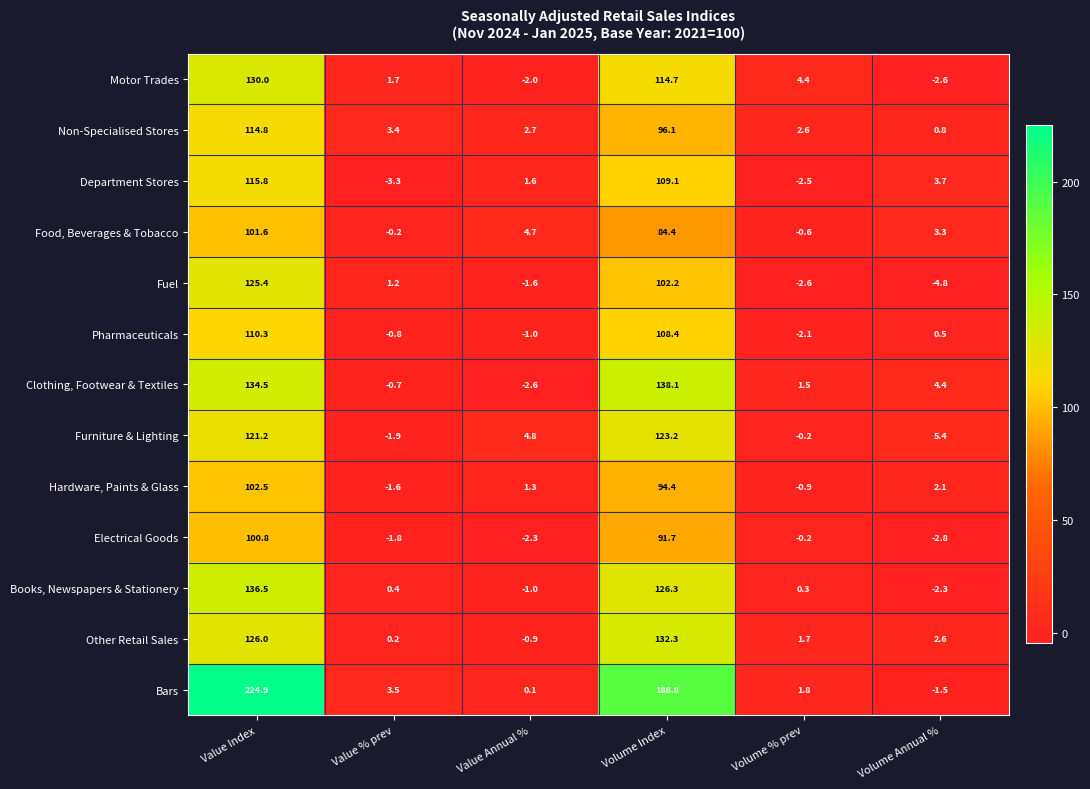

At which label does Clothing, Footwear & Textiles first exceed 4?

Value Index